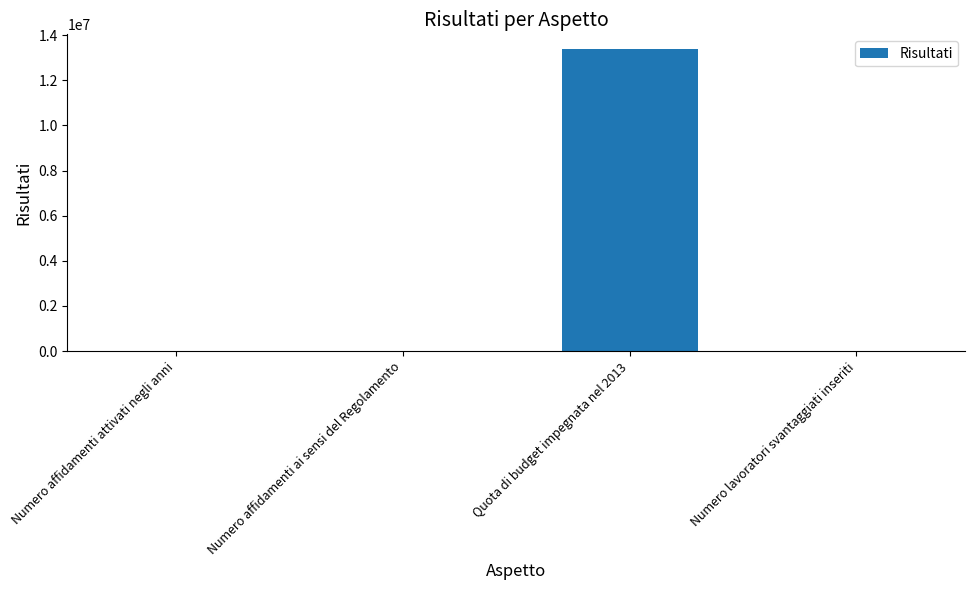

What is the sum of all values?

13370166